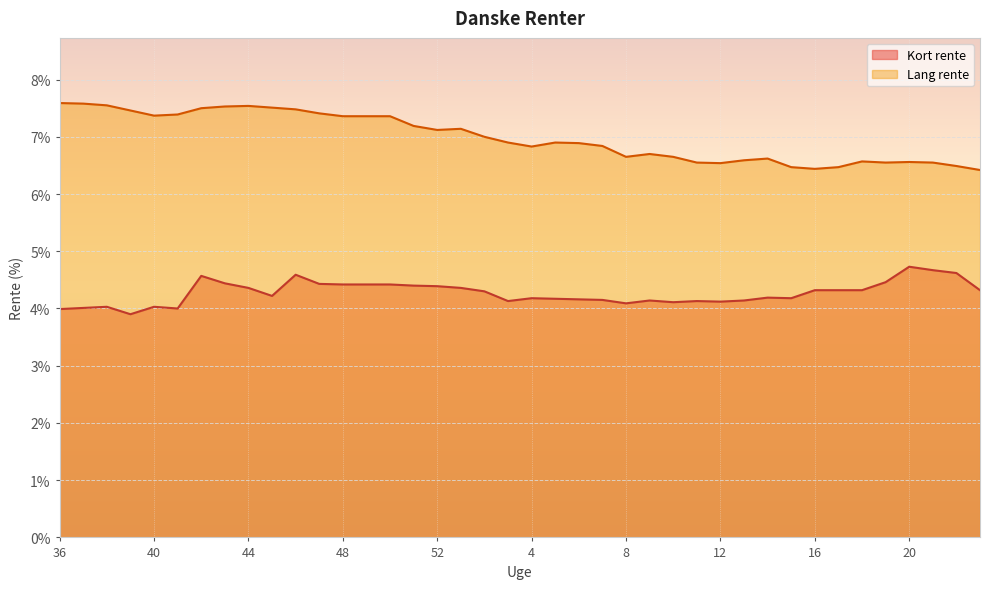

Which series has the widest spread of values?

Lang rente